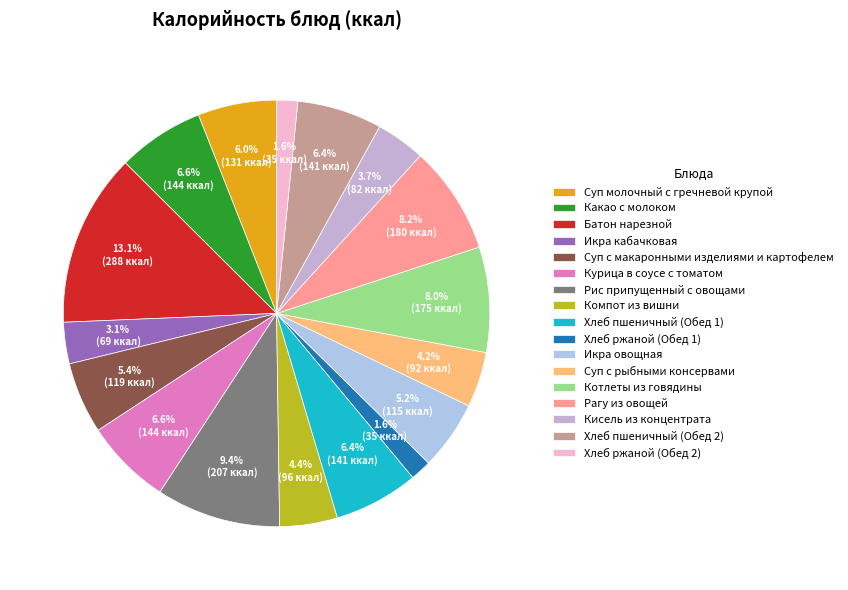

Between Какао с молоком and Суп с макаронными изделиями и картофелем, which is larger?

Какао с молоком